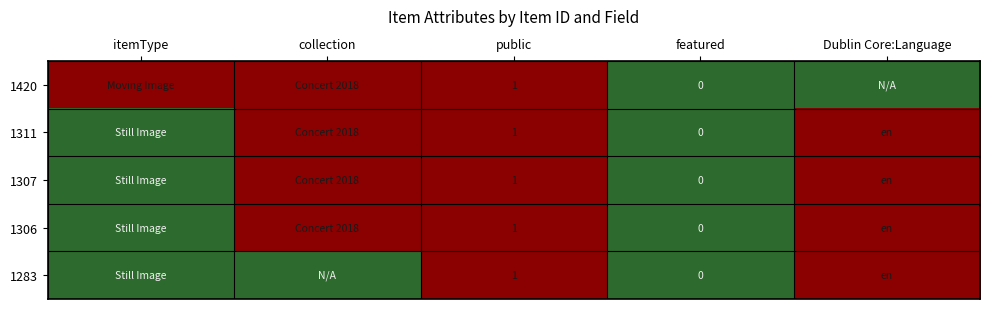

What is the total value across all series at public?

5